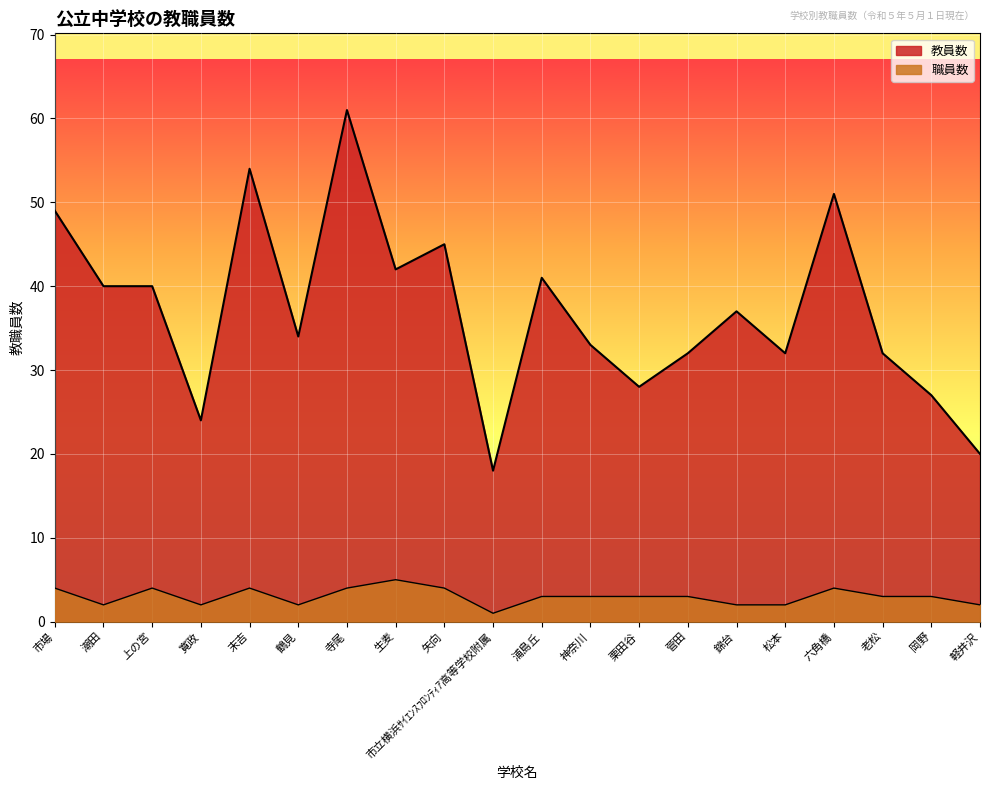

List the series in order of their overall mean, highest first.

教員数, 職員数